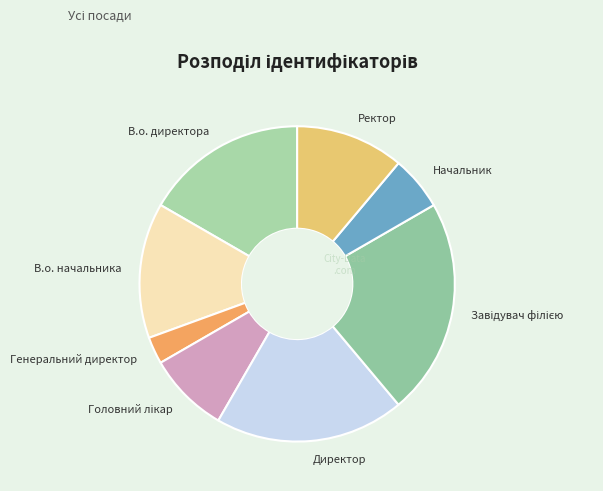

Is it true that Начальник is 6% of the pie?

True